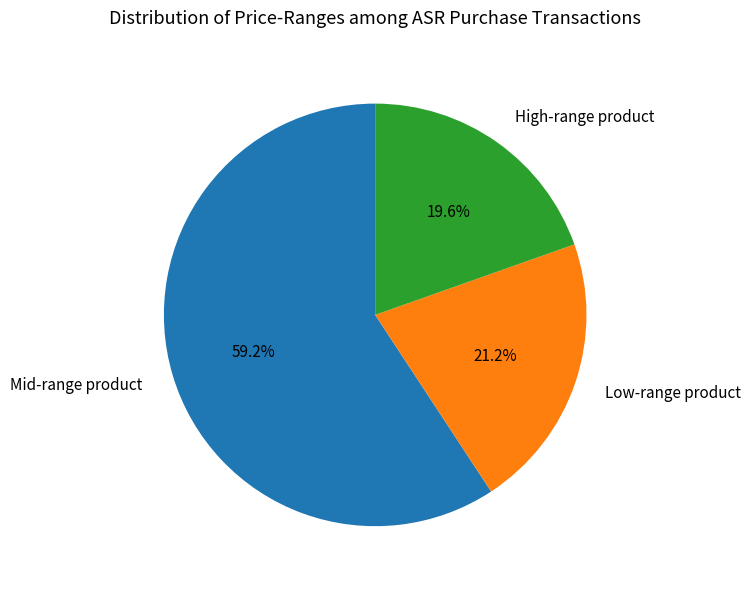

How many segments does this pie chart have?

3